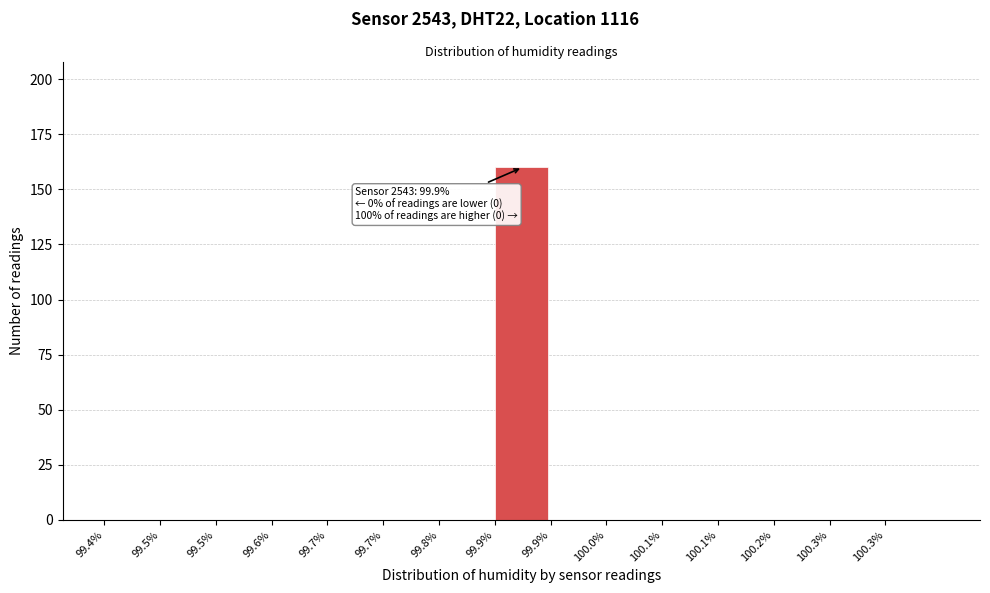

How many categories are shown in the chart?

15